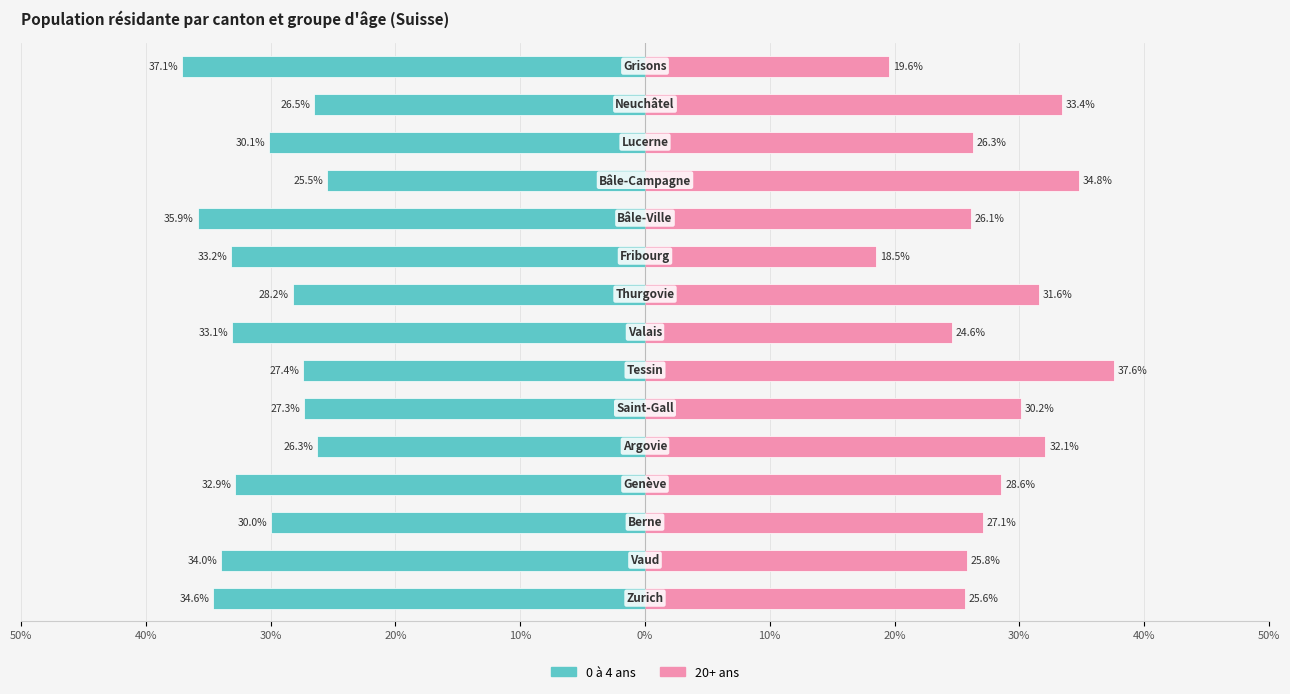

What is the sum of all 0 à 4 ans values?

-462.0